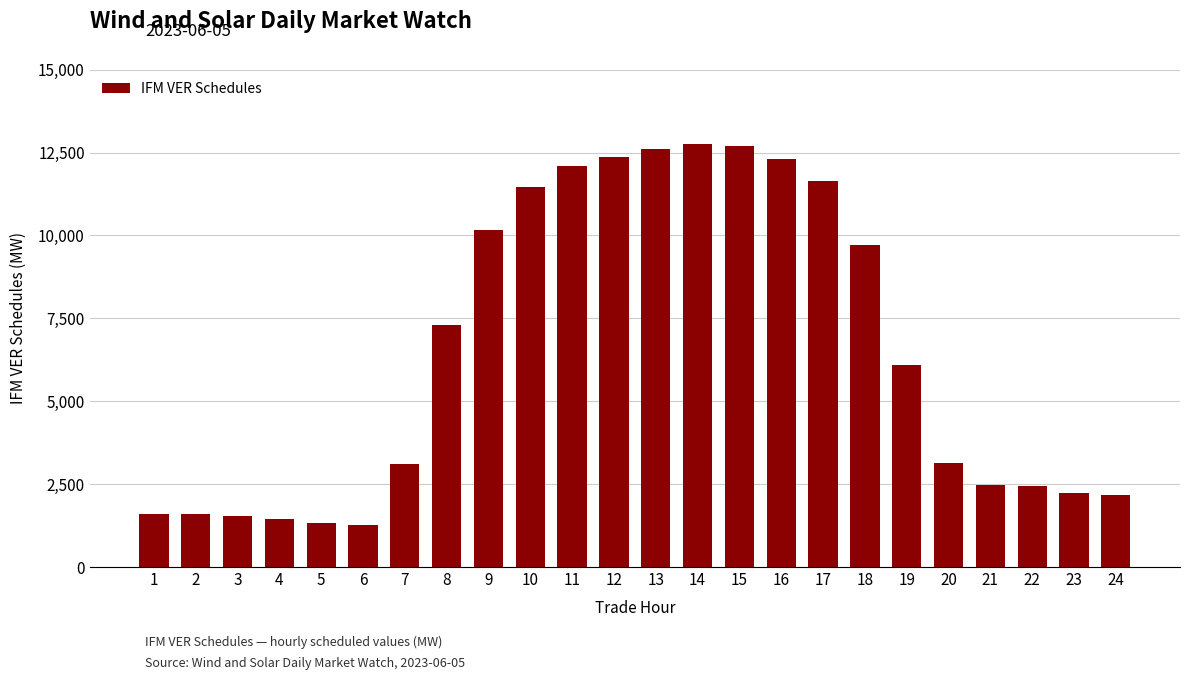

What is the difference between the values at 14 and 12?

383.8